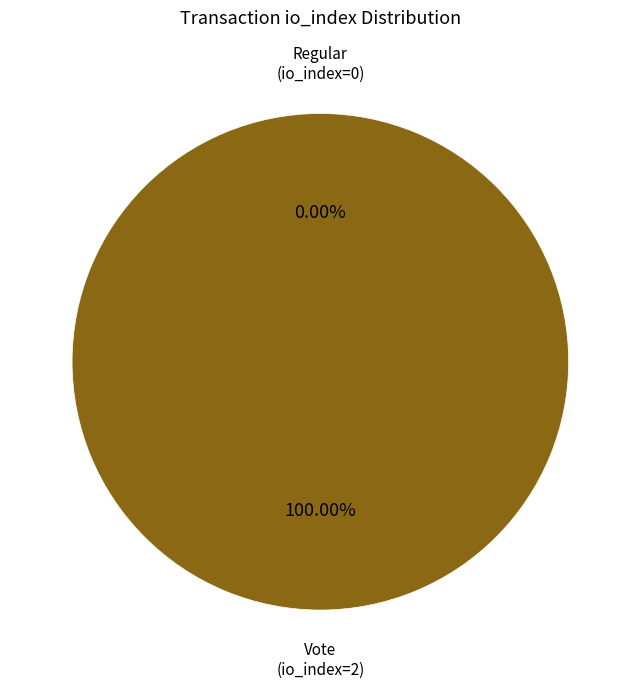

True or false: Regular (io_index=0) accounts for 1% of the total.

False